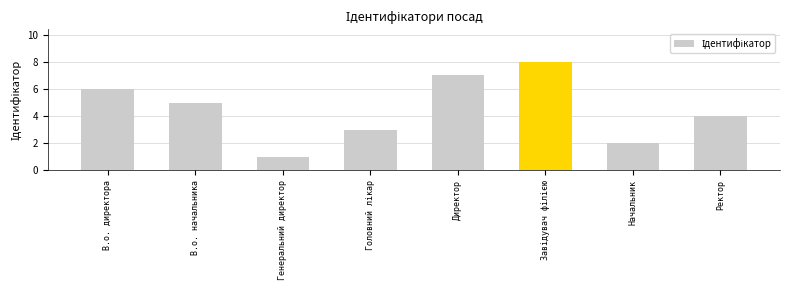

What is the sum of all values?

36